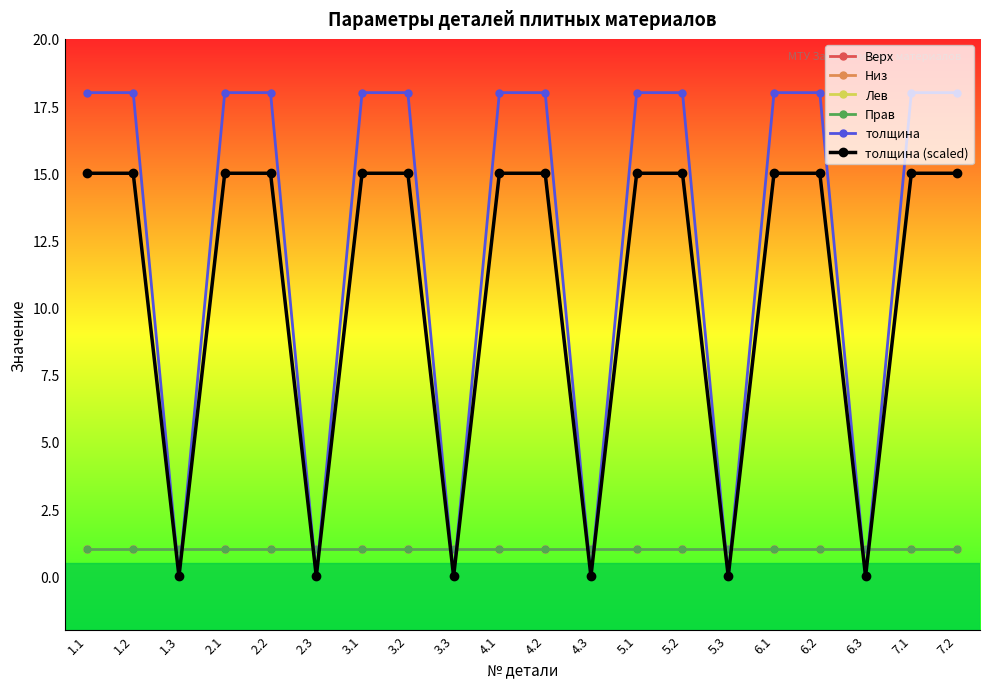

The value of Верх at 6.1 is 0. True or false?

False